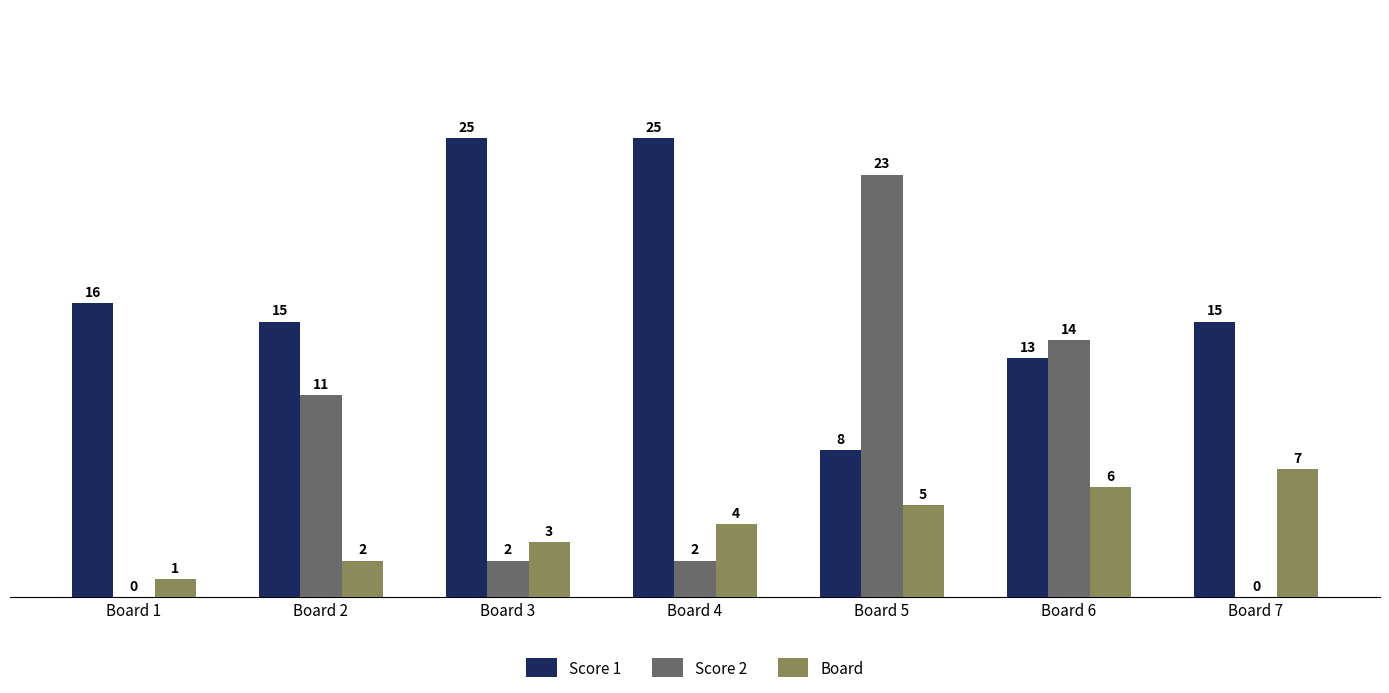

Is it true that Score 1 equals 25 at Board 3?

True